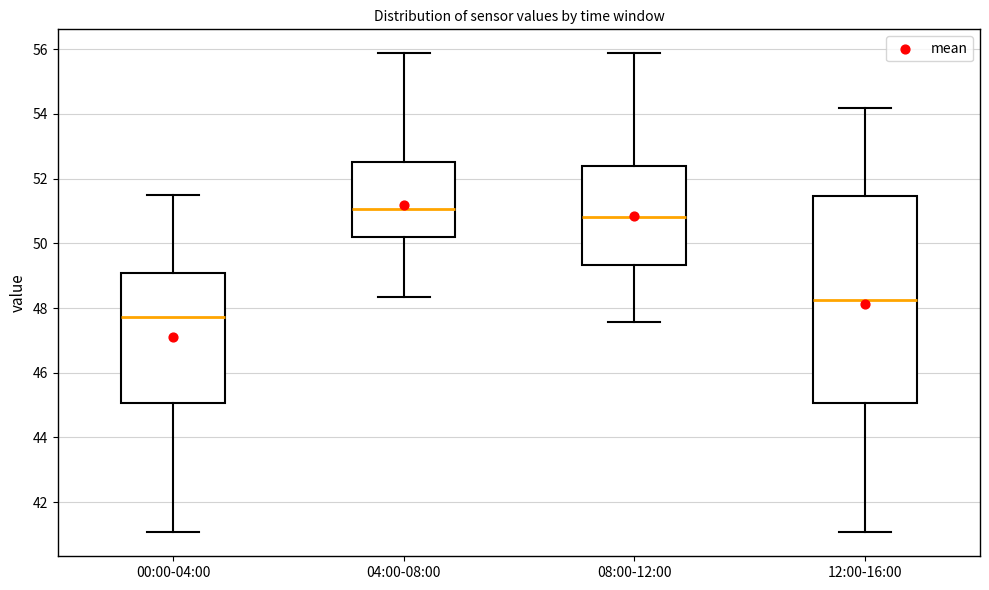

Where does the lower whisker of the box for 12:00-16:00 end on the y-axis? The values are not printed on the chart, so give them approximately, as read against the axis.

41.0